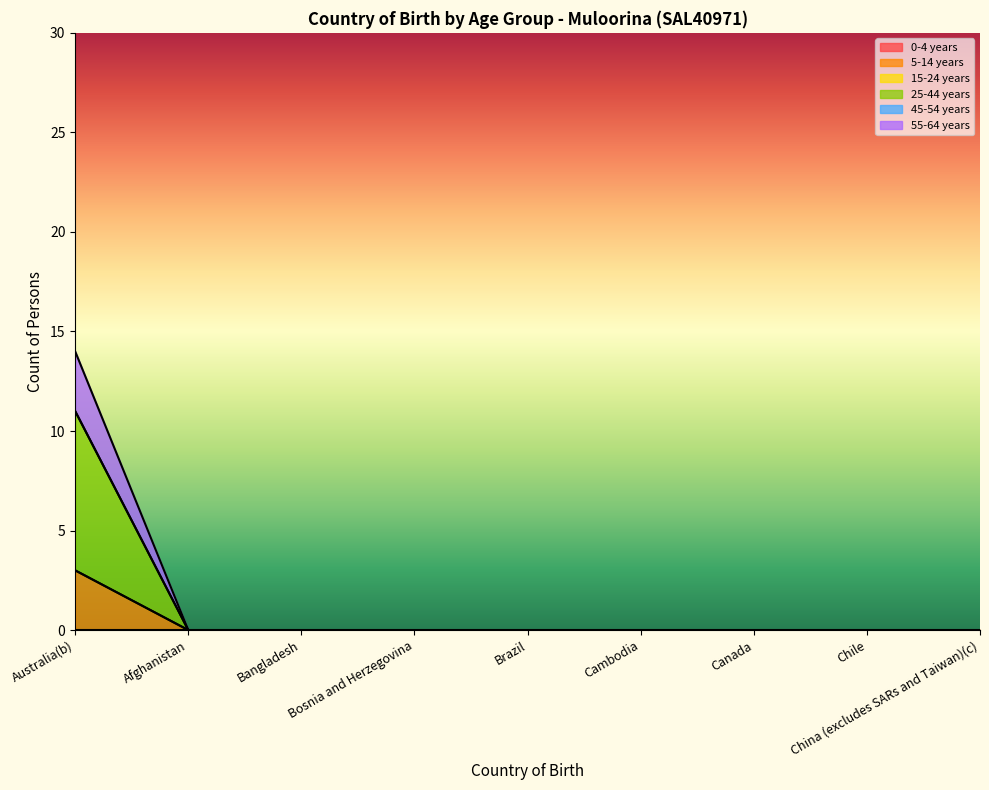

At which category is the sum across all series the highest?

Australia(b)